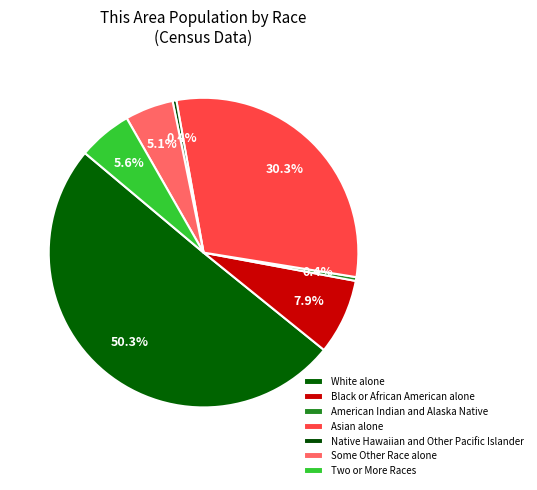

To the nearest percent, what is the difference between the Asian alone and Two or More Races slice percentages?

25%